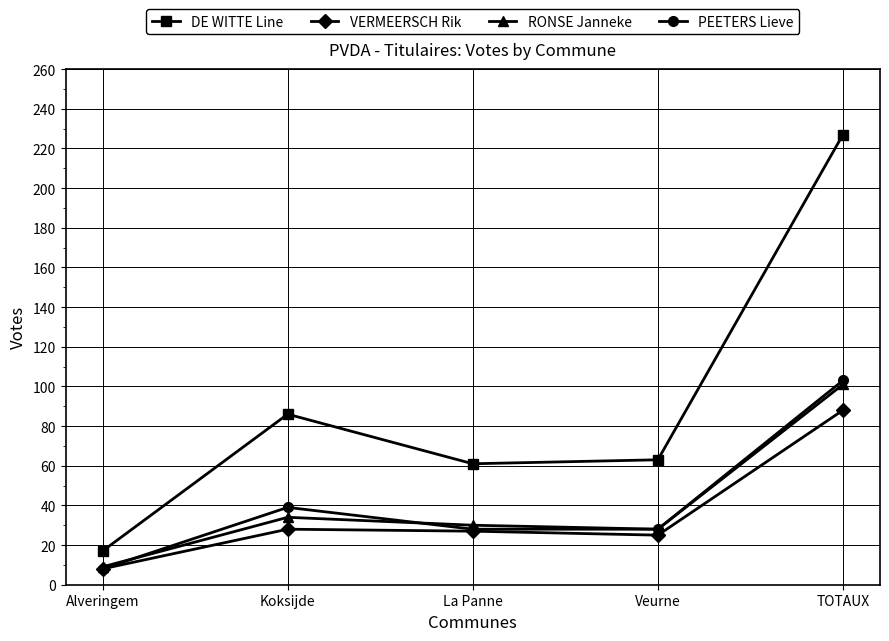

How many interior local peaks does the RONSE Janneke series have?

1